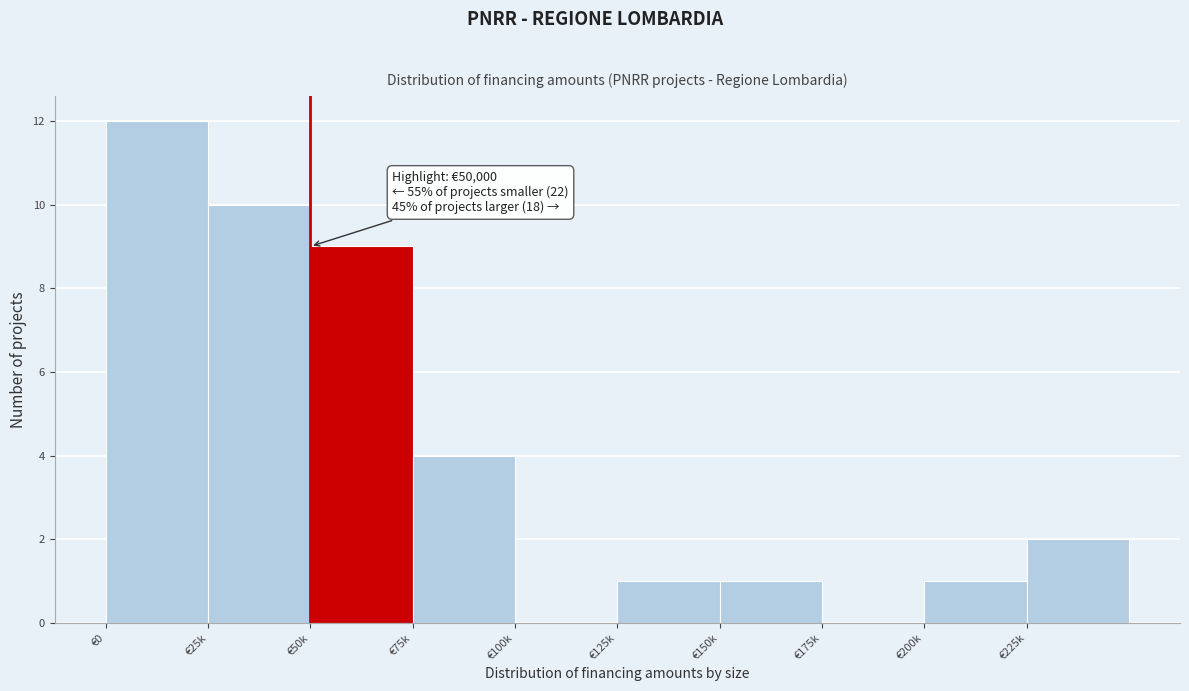

Reading left to right, transcribe all the data shown in this chart.

€0=12	€25k=10	€50k=9	€75k=4	€100k=0	€125k=1	€150k=1	€175k=0	€200k=1	€225k=2